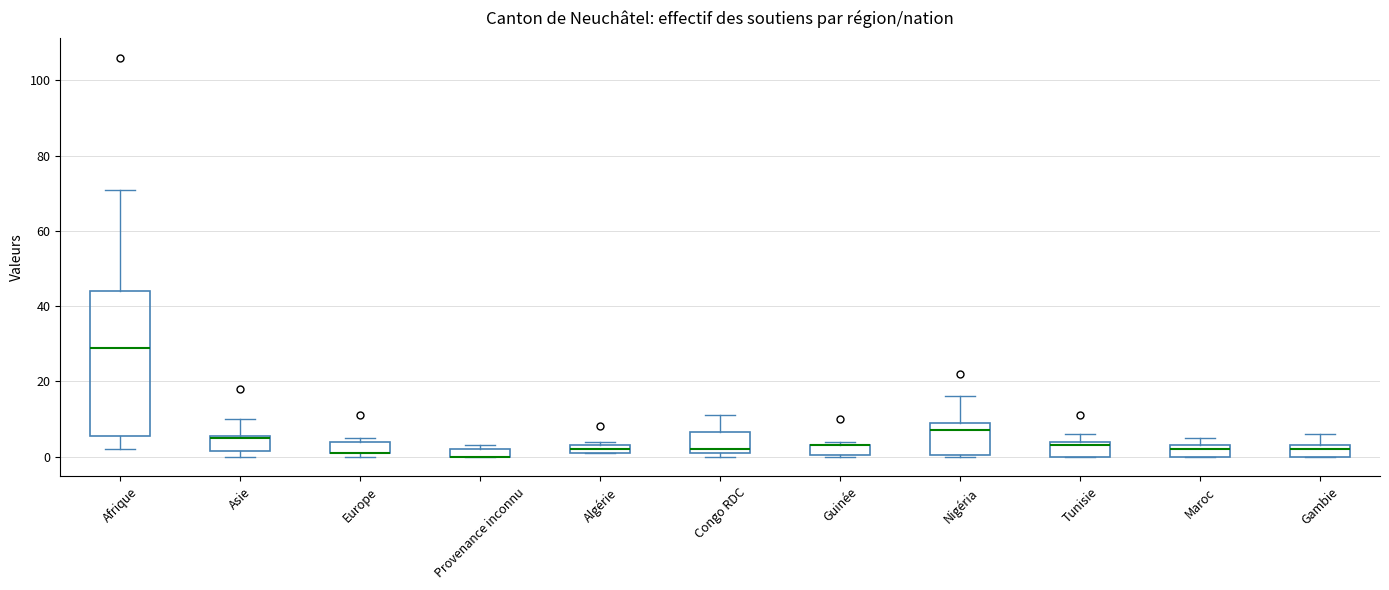

Where is the upper edge of the box for Europe on the y-axis? The values are not printed on the chart, so give them approximately, as read against the axis.

4